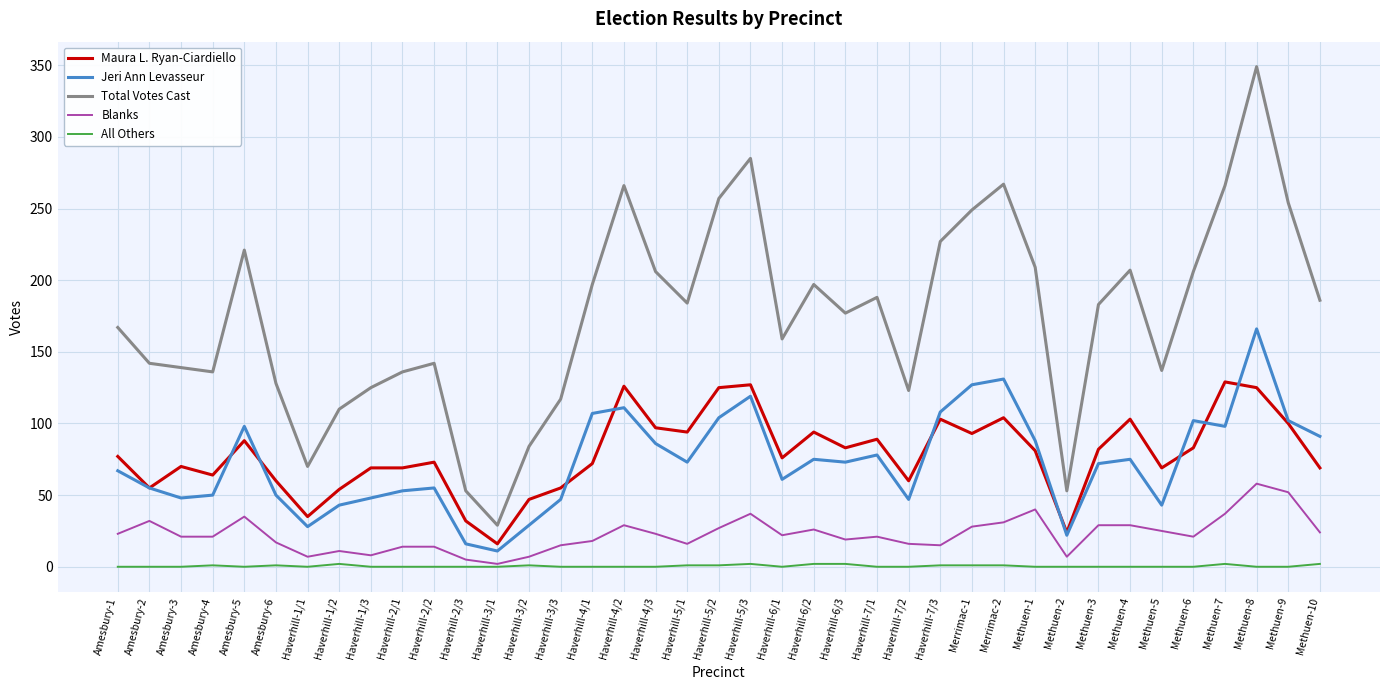

Is this an area chart (filled region under the line)?

No